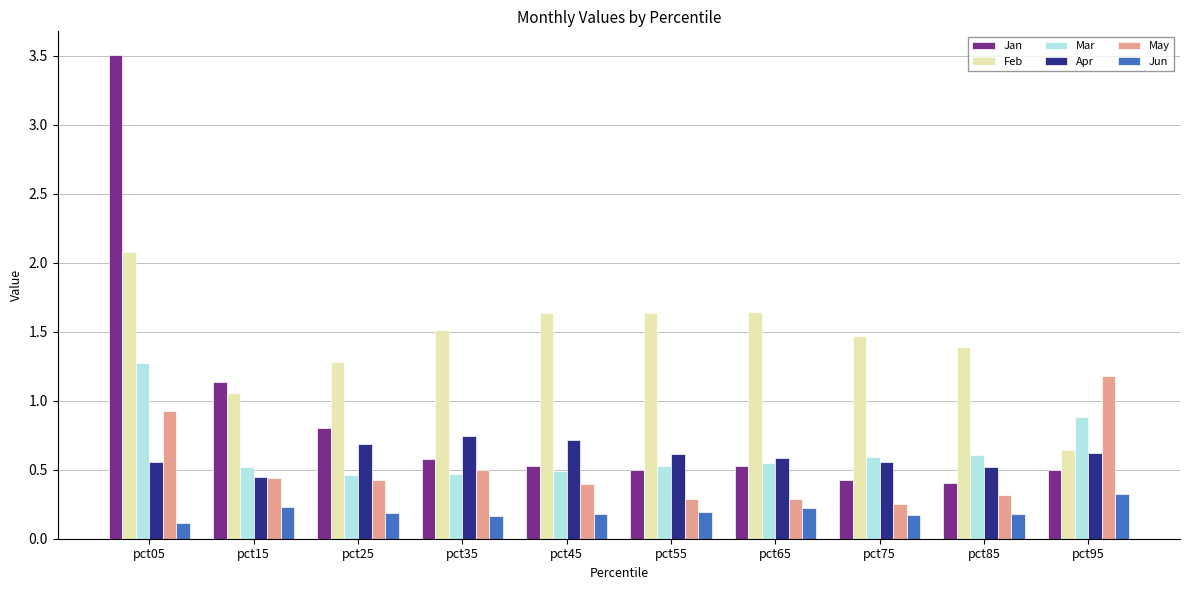

Which series changed the most between pct25 and pct75?

Jan